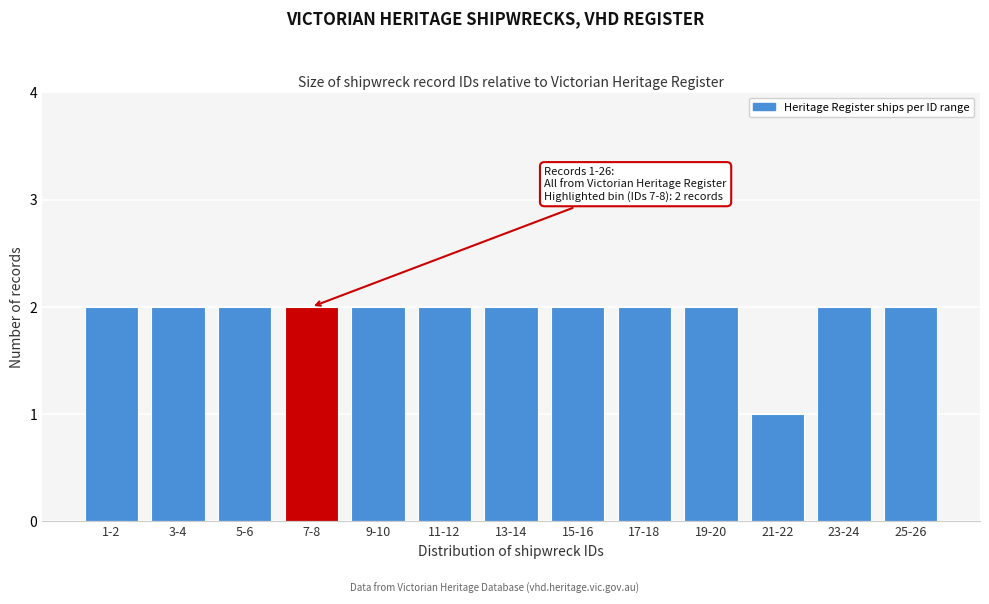

Reading right to left, list all the values displayed in this chart.

2	2	1	2	2	2	2	2	2	2	2	2	2